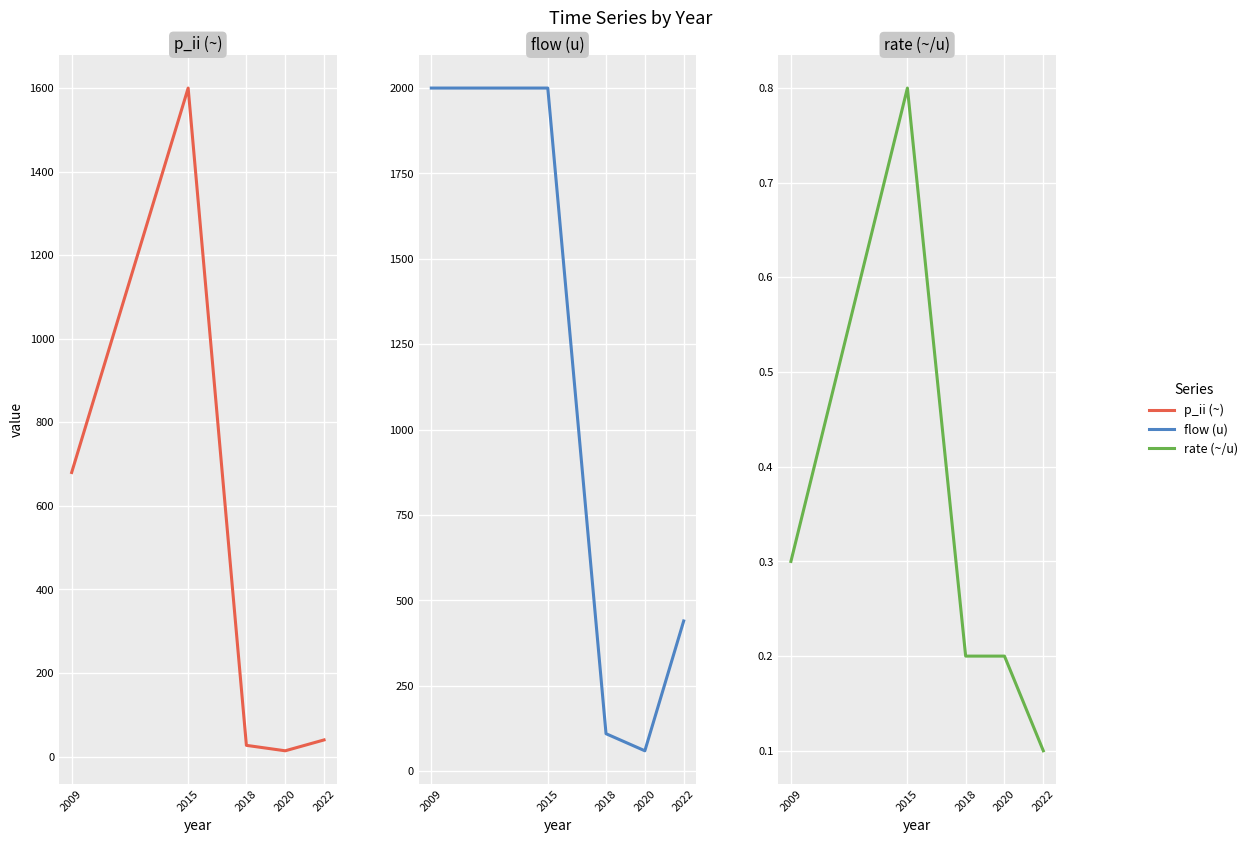

At 2018, list the series in order from largest to smallest.

flow (u), p_ii (~), rate (~/u)